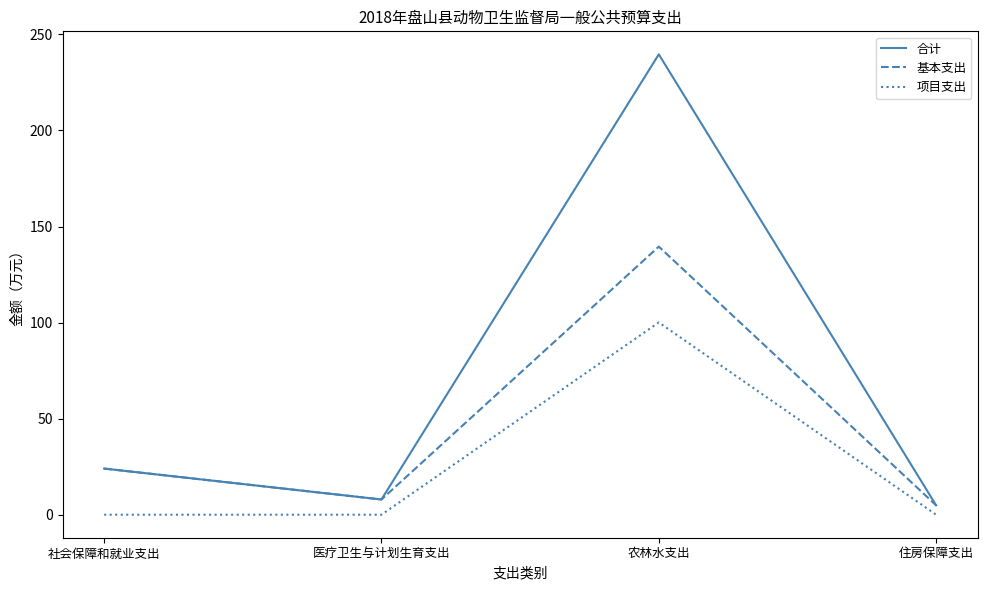

What position from the right is 住房保障支出?

1